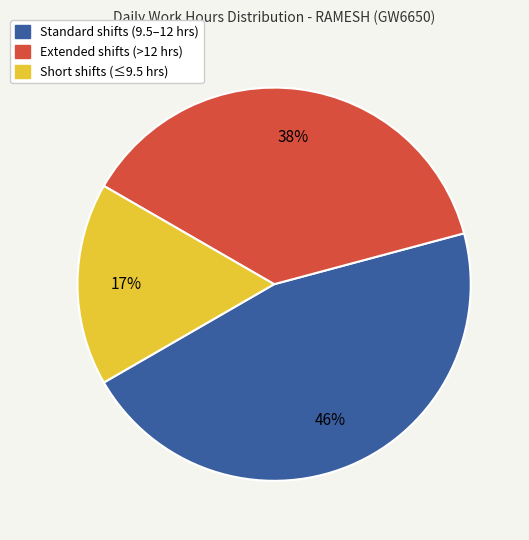

Is there any slice that represents more than half of the pie?

No